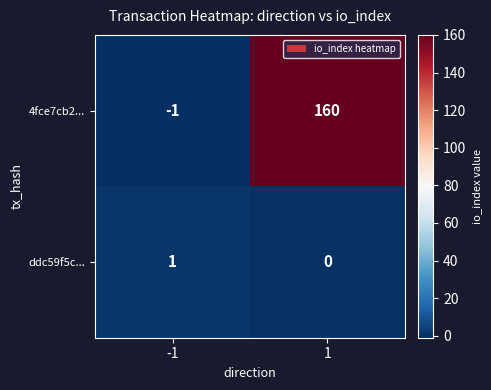

Count the number of data series in this chart.

2